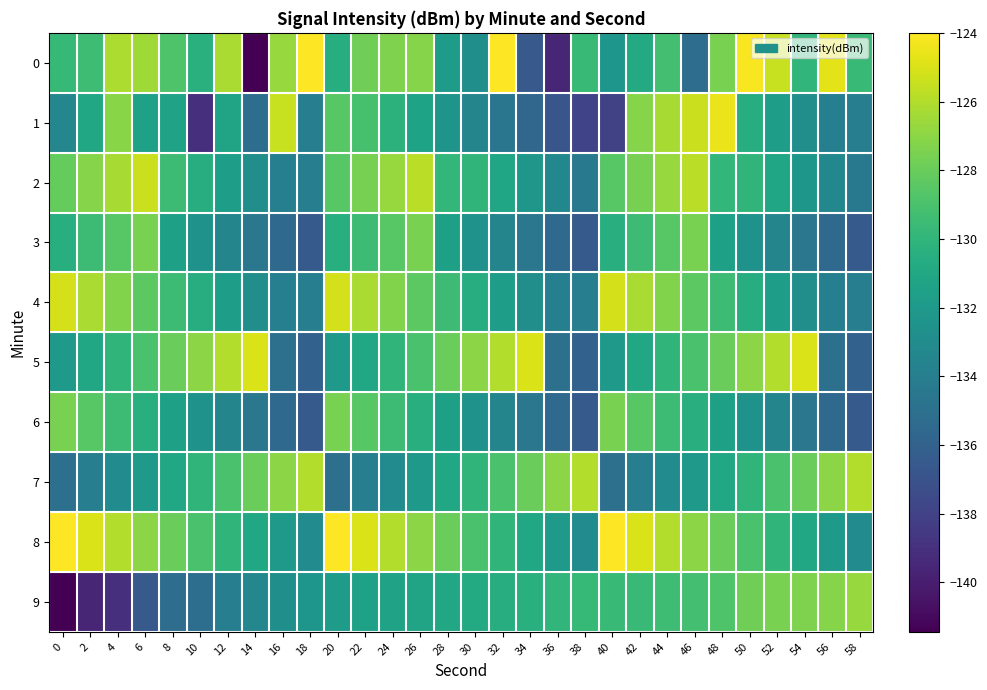

Count the number of categories in the chart.

30